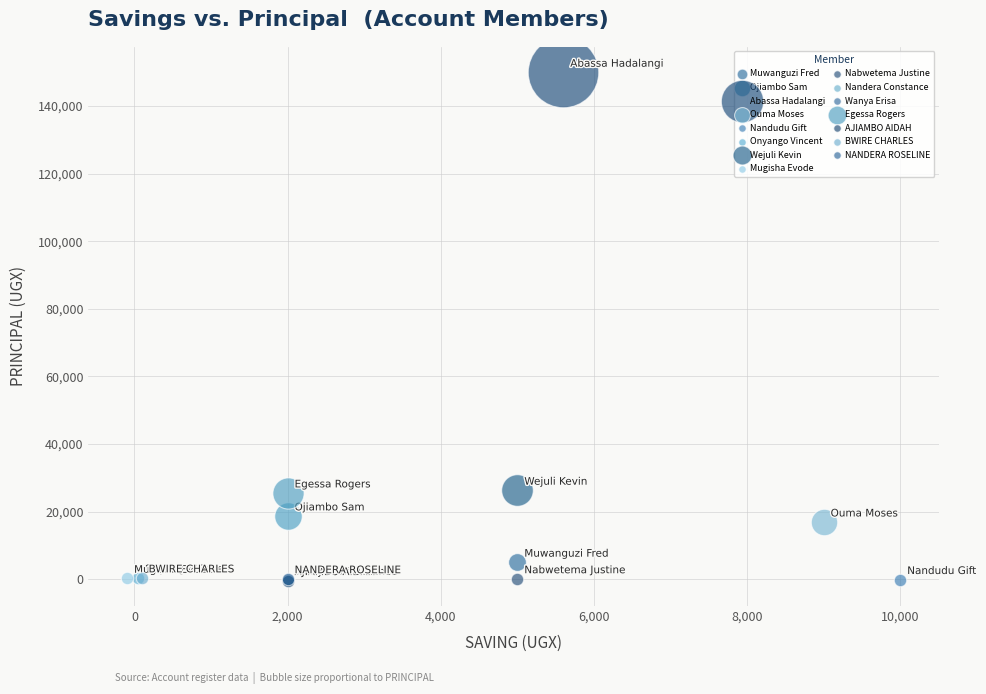

What are all the series names shown in the legend?

Muwanguzi Fred, Ojiambo Sam, Abassa Hadalangi, Ouma Moses, Nandudu Gift, Onyango Vincent, Wejuli Kevin, Mugisha Evode, Nabwetema Justine, Nandera Constance, Wanya Erisa, Egessa Rogers, AJIAMBO AIDAH, BWIRE CHARLES, NANDERA ROSELINE